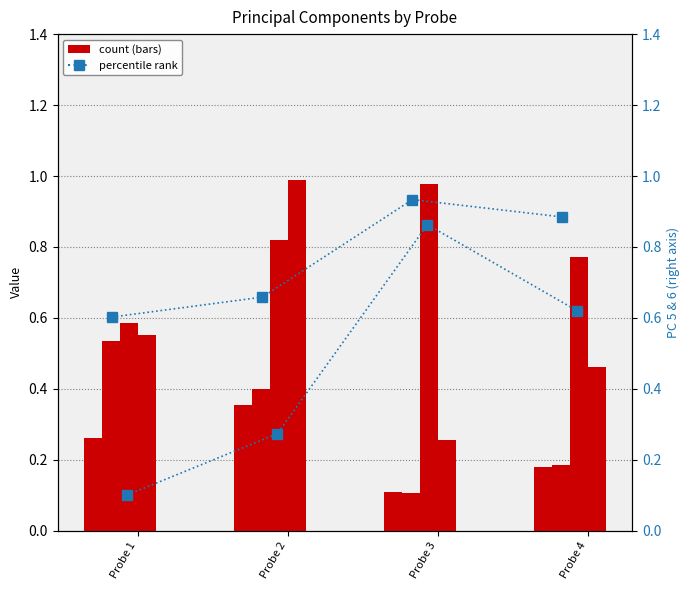

The value of PC 3 at Probe 3 is 1.0. True or false?

True